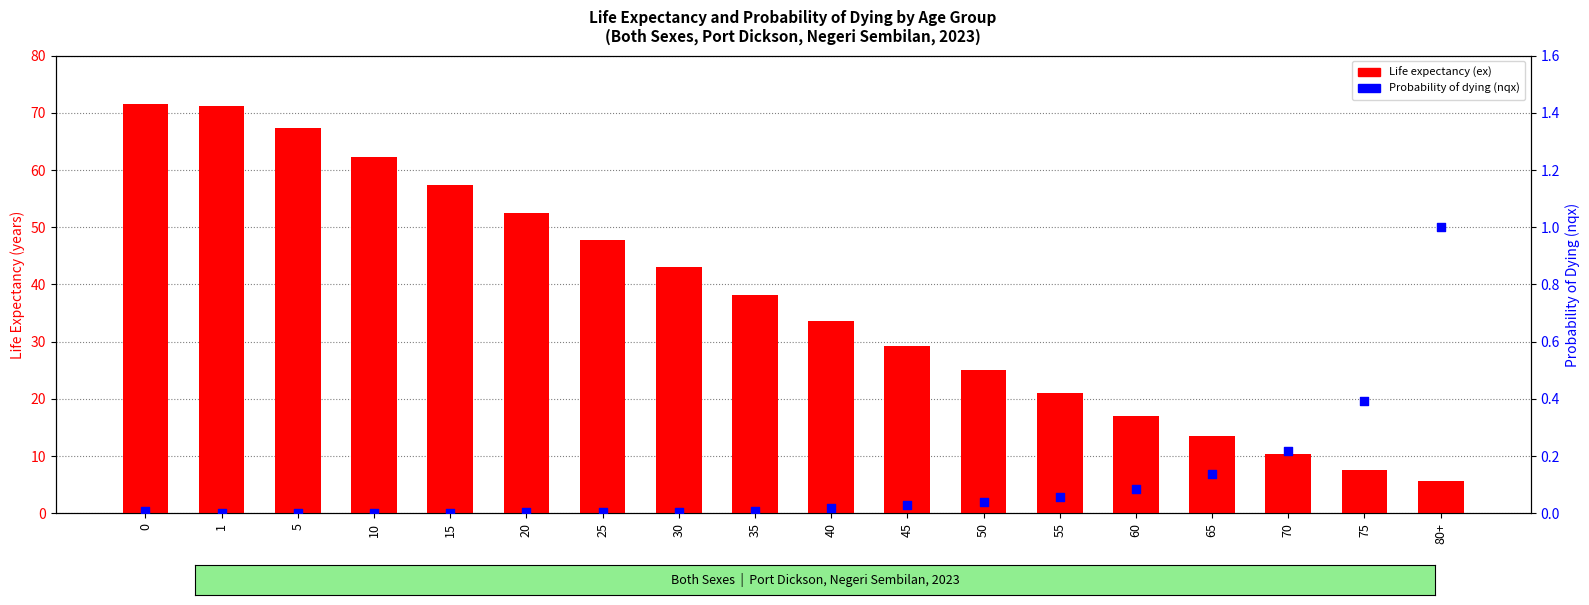

Which series contains the highest Y value?

Life expectancy (ex)